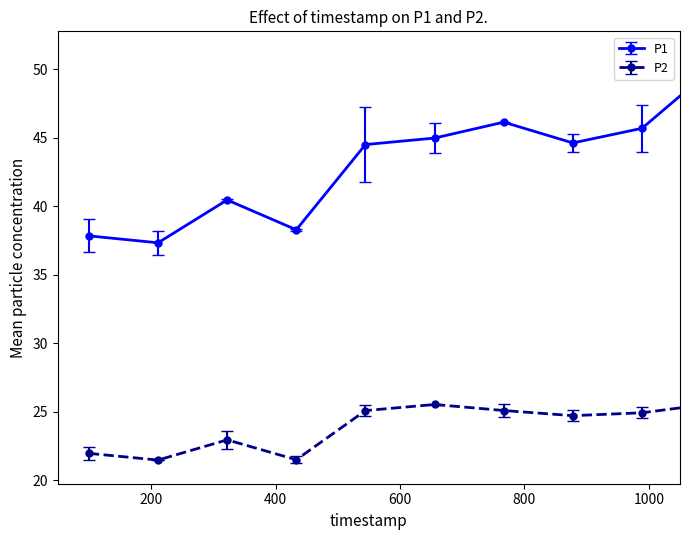

What is the maximum value shown in the chart?

50.0